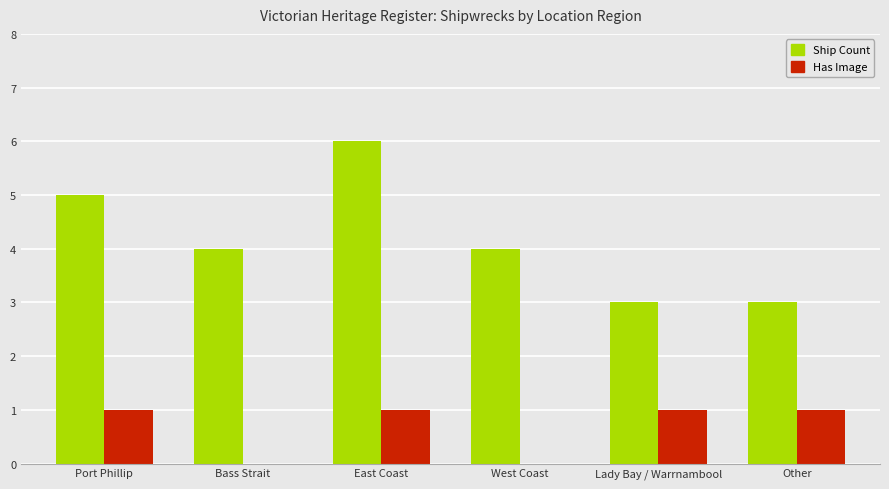

Reading left to right, transcribe all the data shown in this chart.

Ship Count: Port Phillip=5	Bass Strait=4	East Coast=6	West Coast=4	Lady Bay / Warrnambool=3	Other=3
Has Image: Port Phillip=1	Bass Strait=0	East Coast=1	West Coast=0	Lady Bay / Warrnambool=1	Other=1